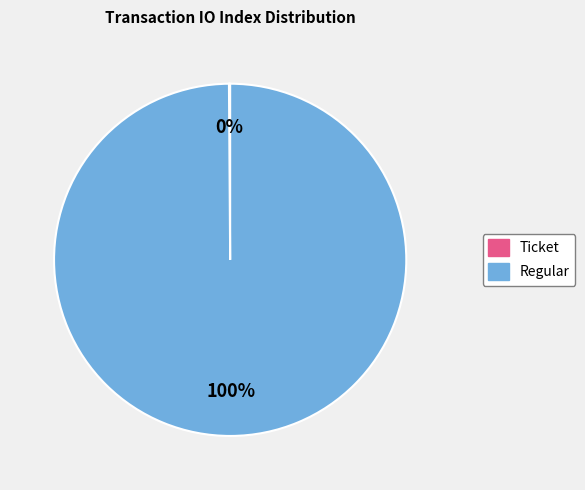

To the nearest percent, what percentage of the pie is Regular?

100%